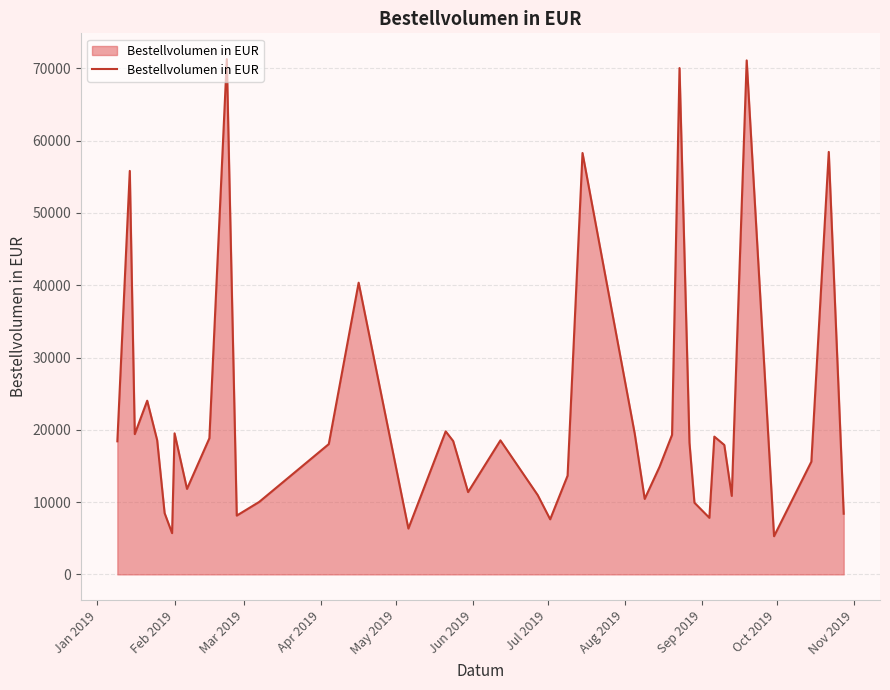

What is the smallest value displayed?

5283